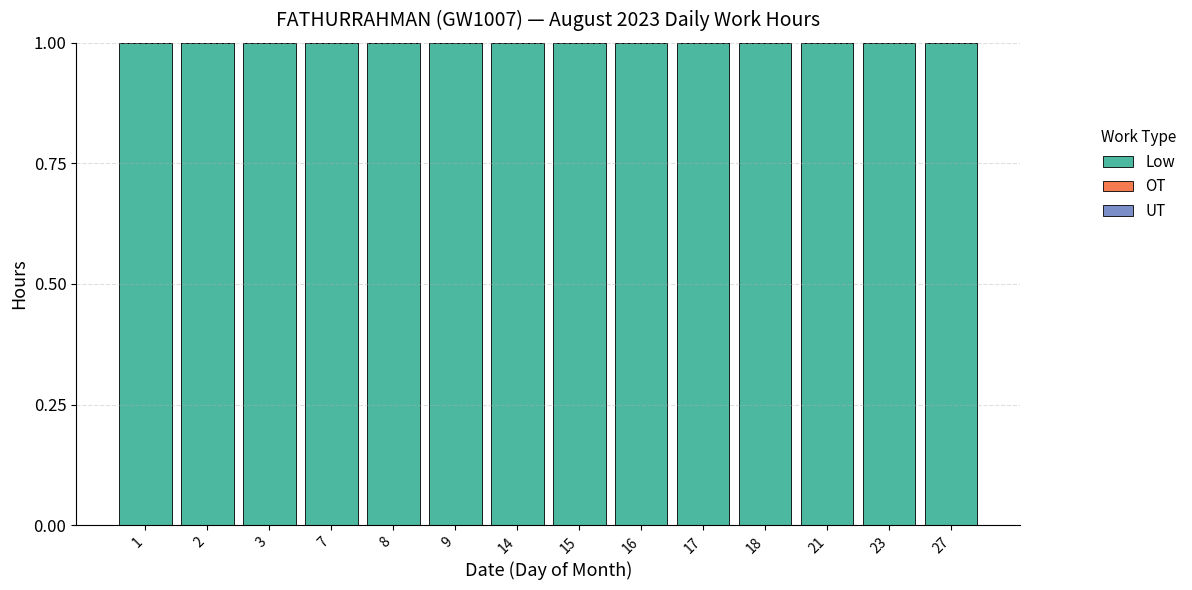

Reading left to right, transcribe all the data shown in this chart.

Low: 1=1	2=1	3=1	7=1	8=1	9=1	14=1	15=1	16=1	17=1	18=1	21=1	23=1	27=1
OT: 1=0	2=0	3=0	7=0	8=0	9=0	14=0	15=0	16=0	17=0	18=0	21=0	23=0	27=0
UT: 1=0	2=0	3=0	7=0	8=0	9=0	14=0	15=0	16=0	17=0	18=0	21=0	23=0	27=0